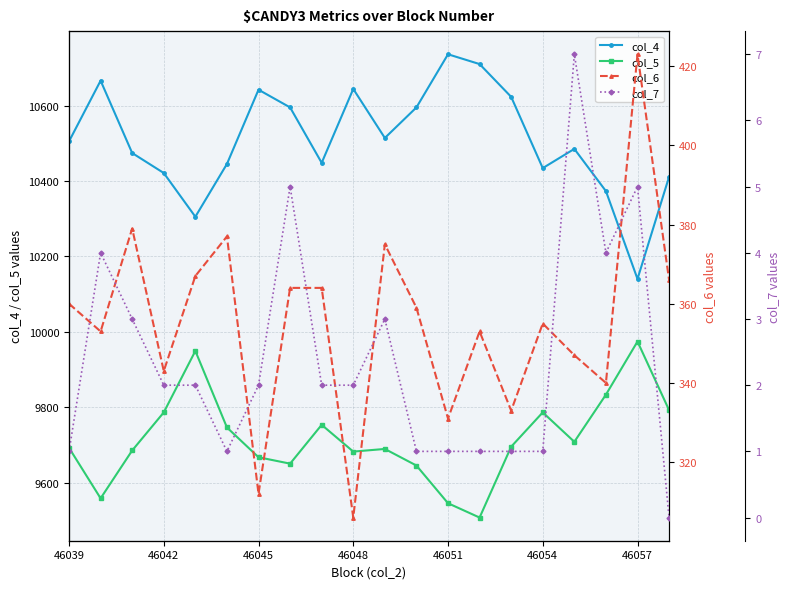

The col_5 series shows 16738 at 46039. True or false?

False